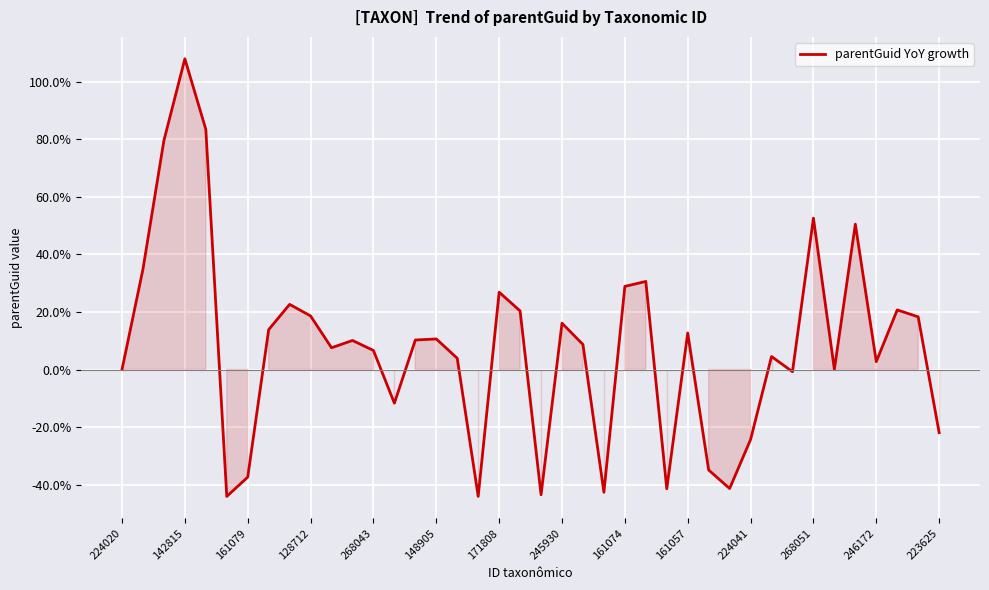

What is the difference between the maximum and minimum values?

152.0